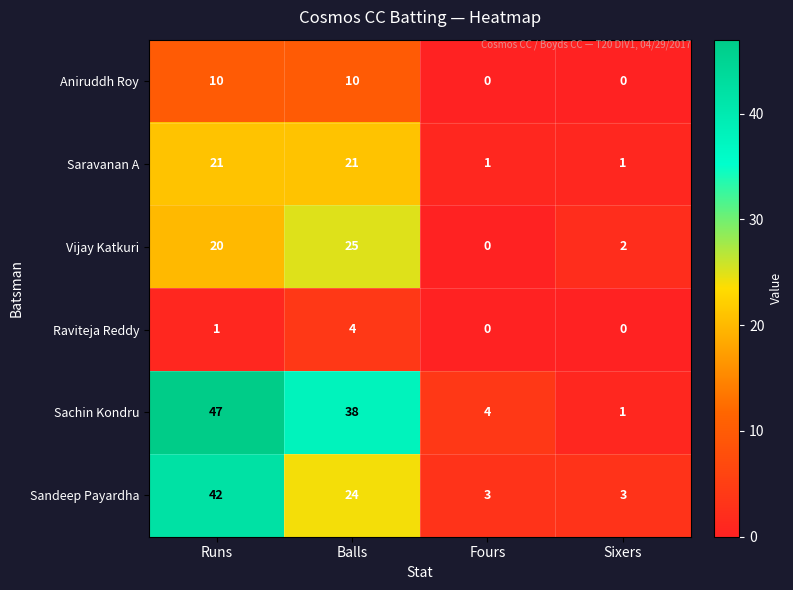

The value of Sachin Kondru at Sixers is 1. True or false?

True